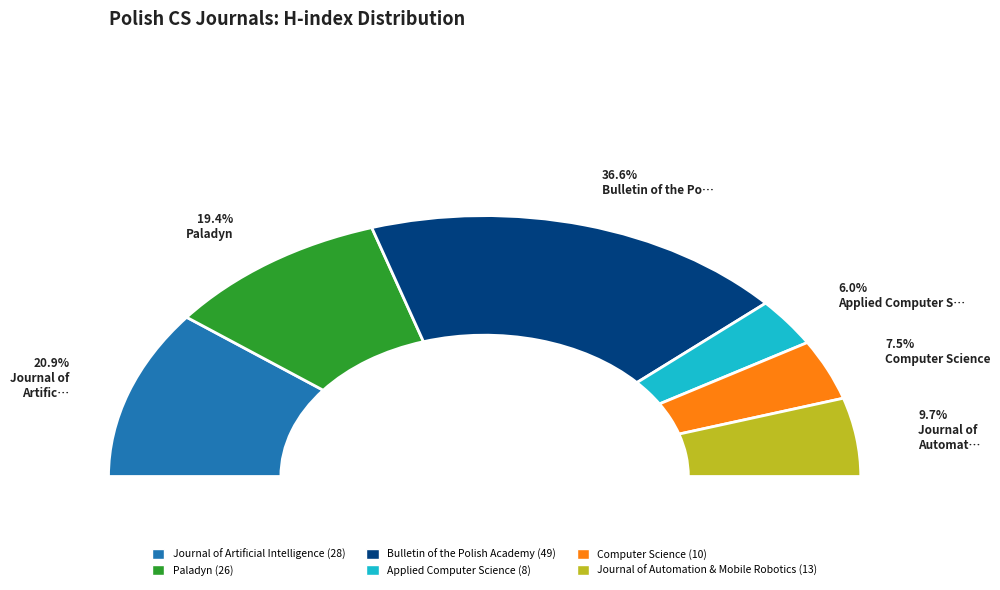

To the nearest percent, what percentage of the pie is Bulletin of the Polish Academy?

37%